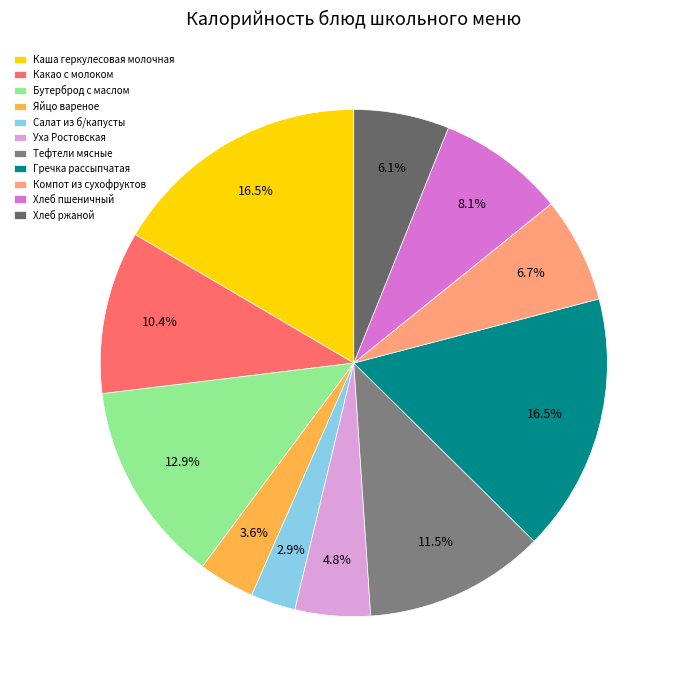

To the nearest percent, what is the combined percentage of Салат из б/капусты and Гречка рассыпчатая?

19%